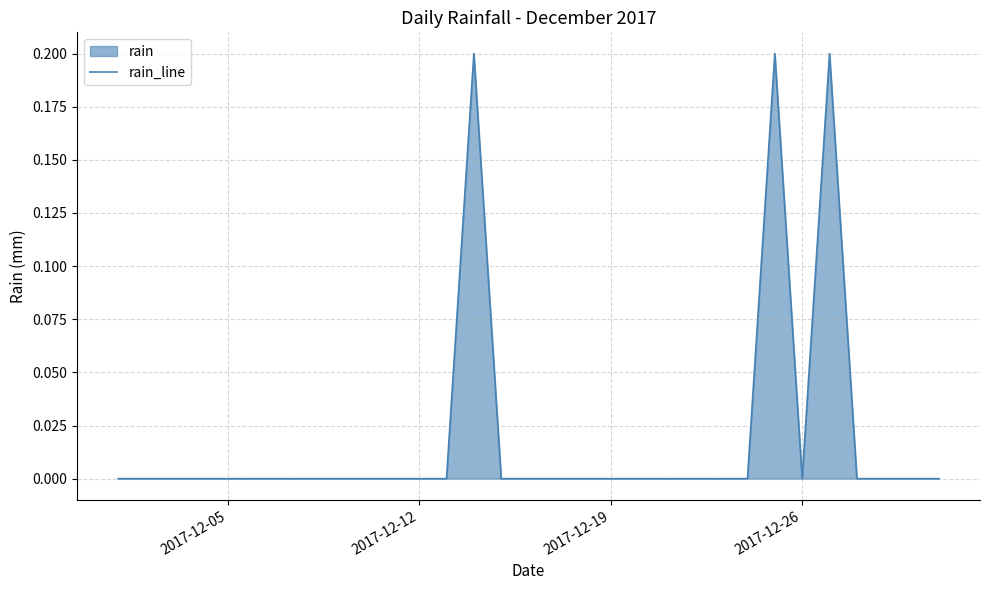

What is the sum of all values?

0.6